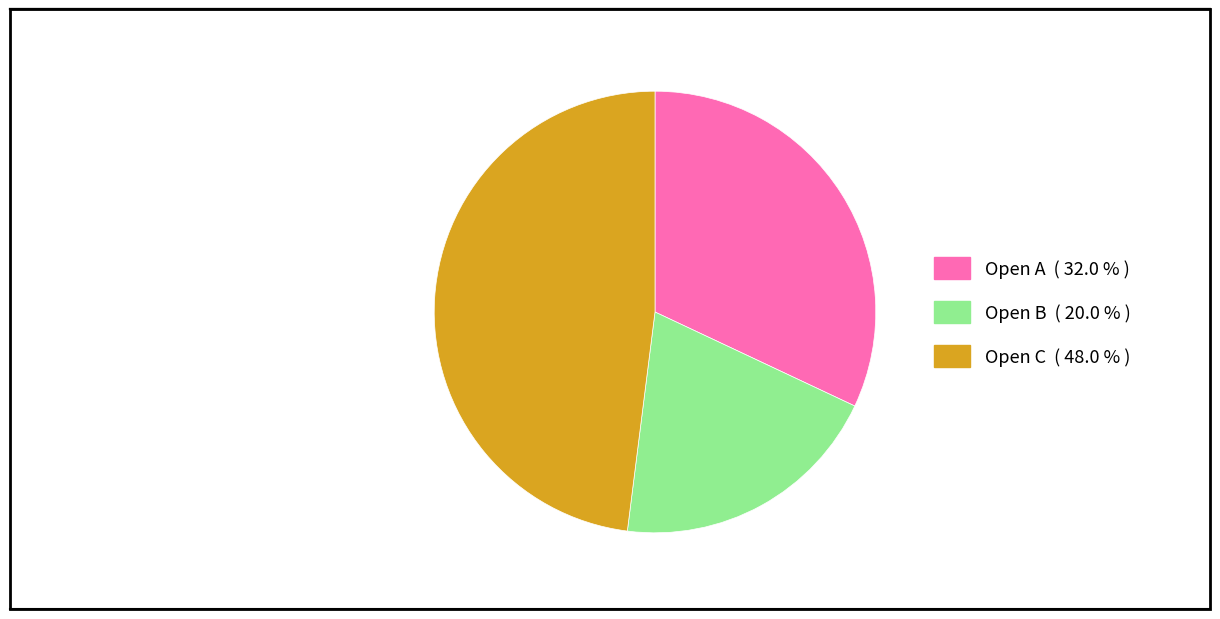

True or false: Open B accounts for 12% of the total.

False